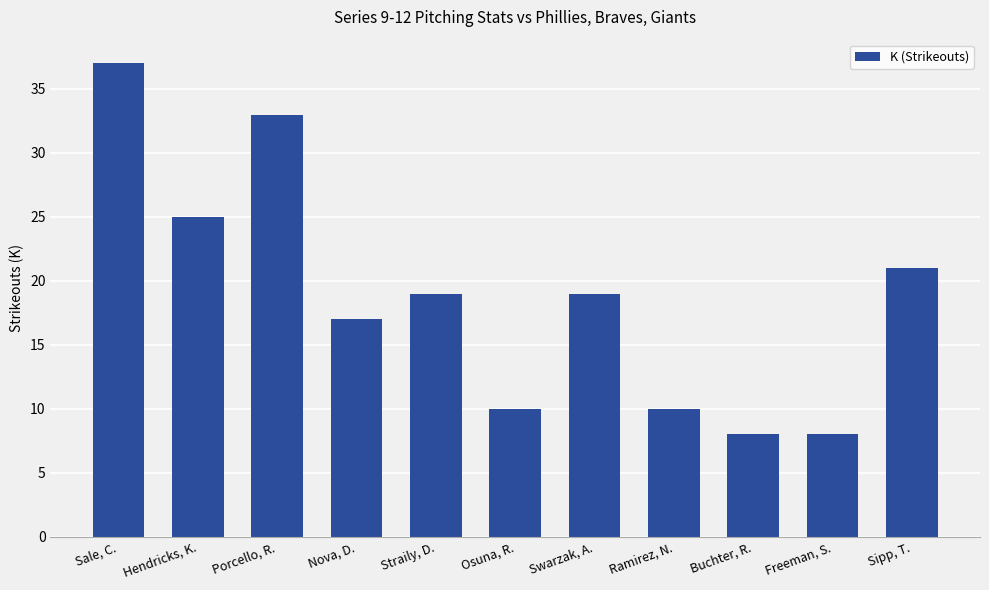

How many series are shown in this chart?

1